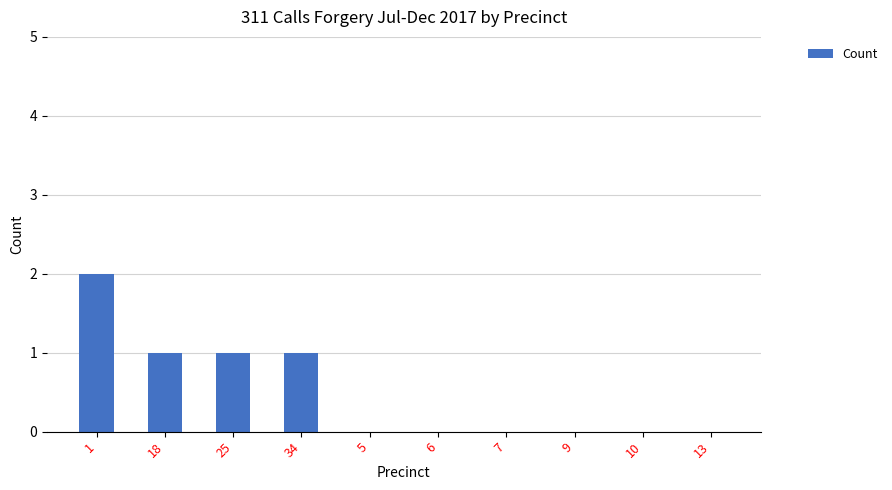

The chart shows a value of 0 at 6. True or false?

True